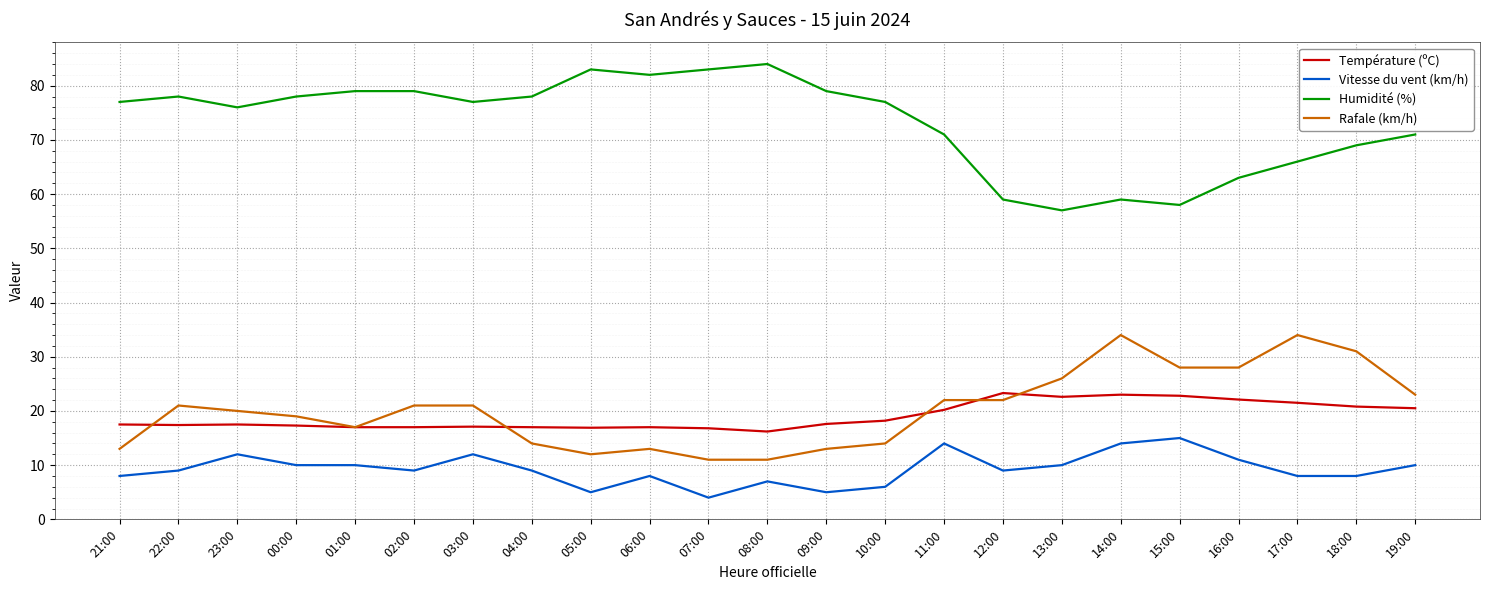

How many lines are shown in the chart?

4